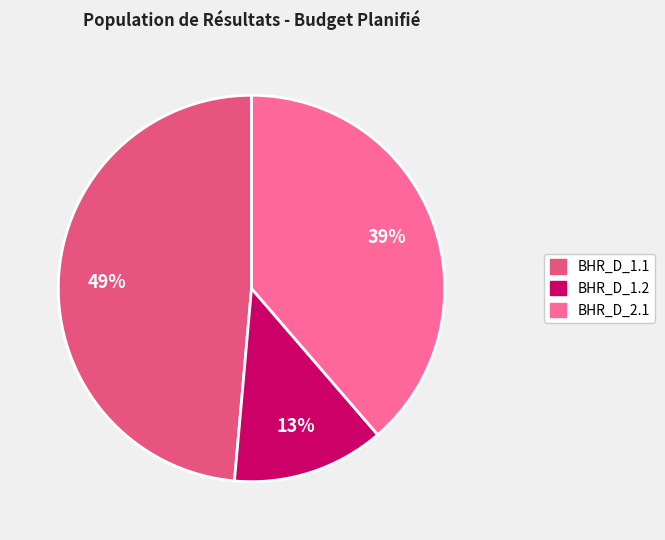

How many slices are in this pie chart?

3